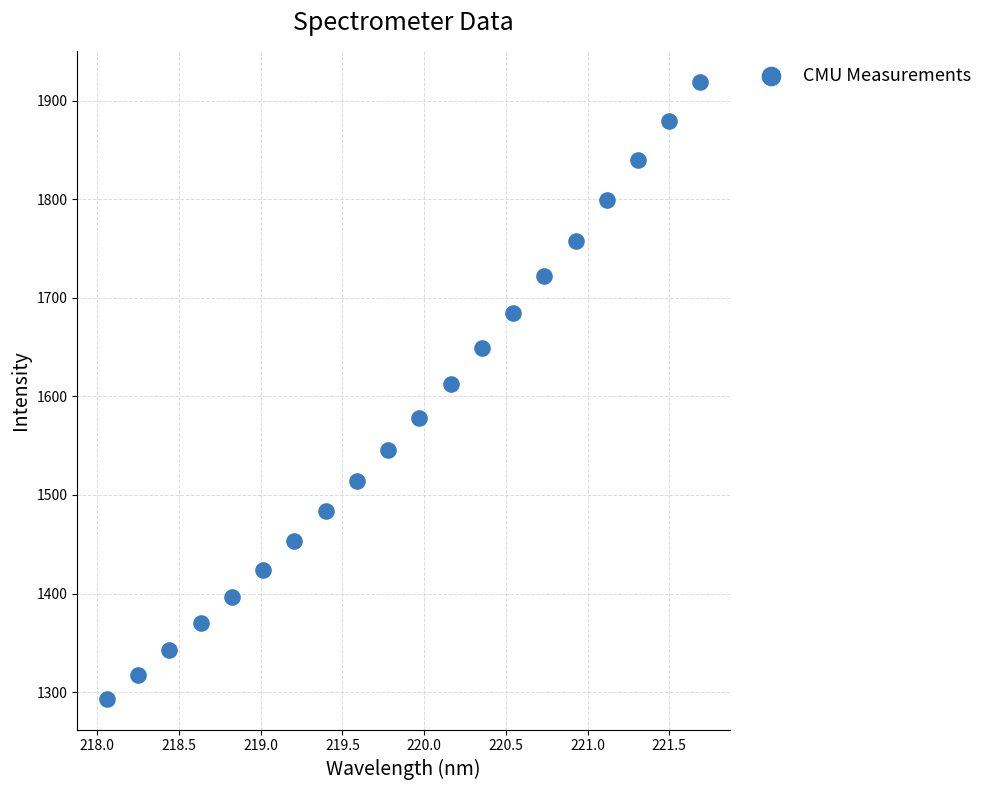

What is the range of Y values (max minus min)?

625.7